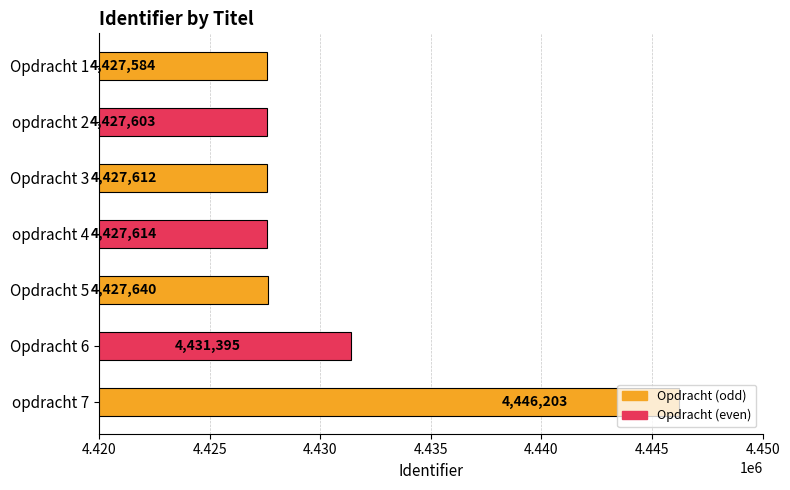

What is the difference between the maximum and minimum values?

18619